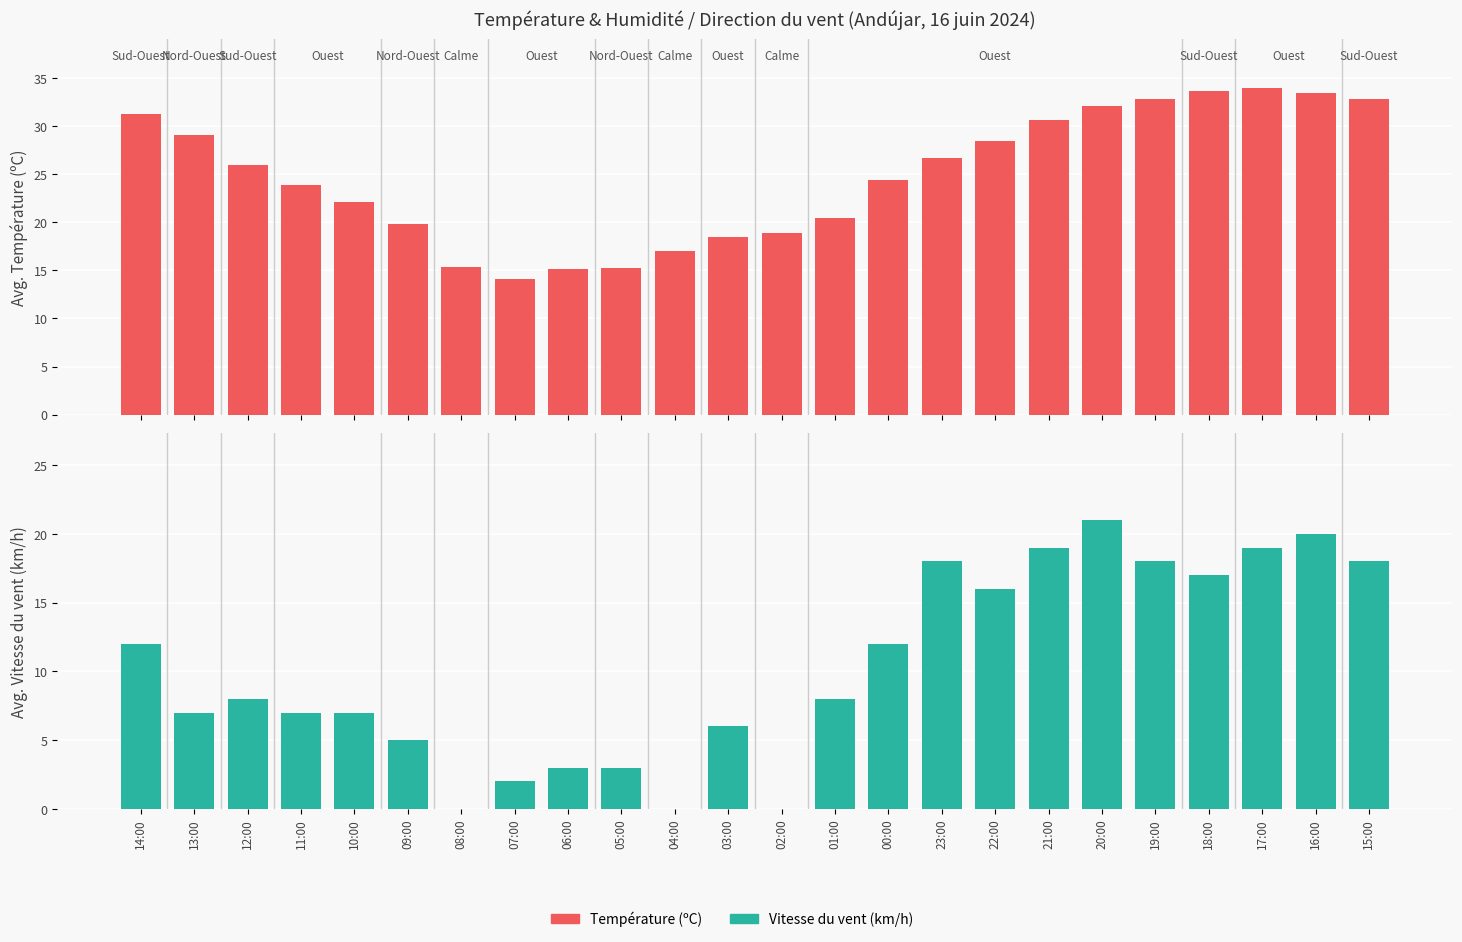

The value of Vitesse du vent (km/h) at 05:00 is 1.5. True or false?

False